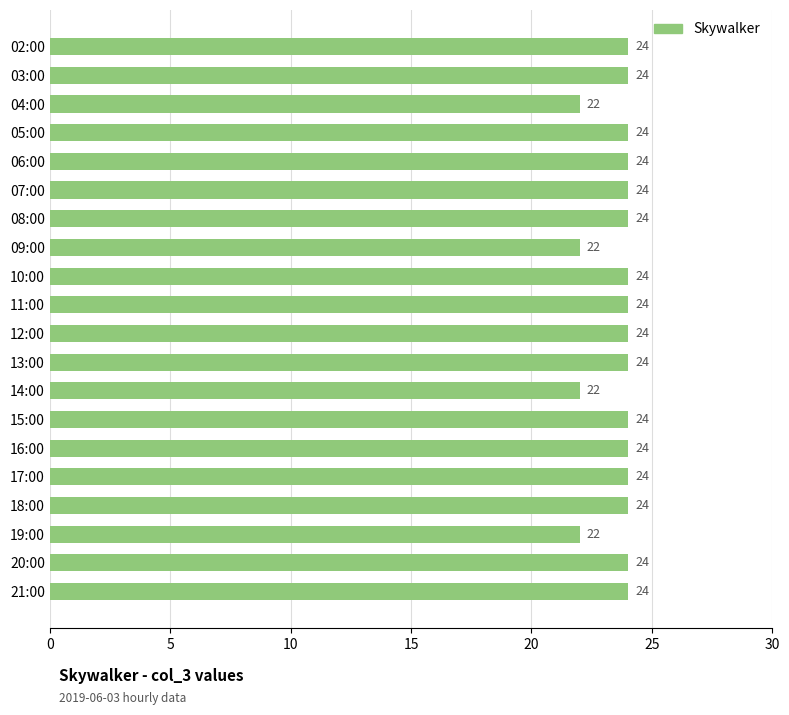

How many bars are there in total?

20